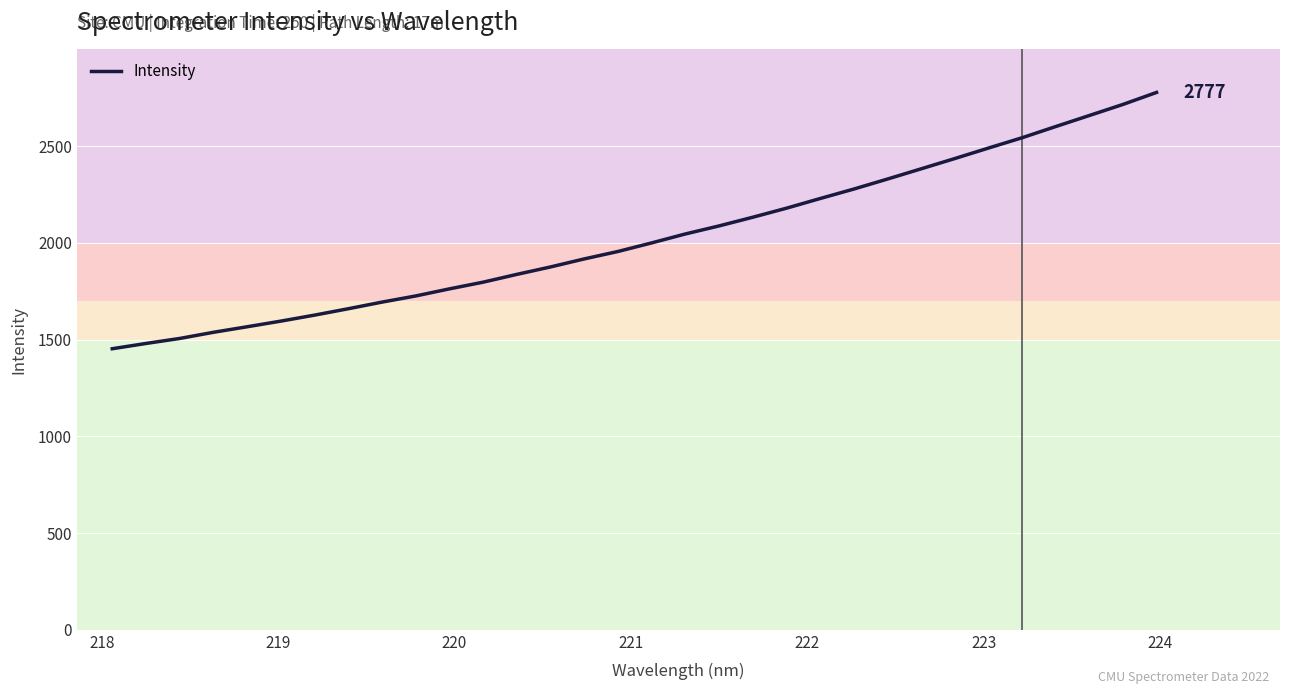

What is the difference between the maximum and minimum values?

1324.6